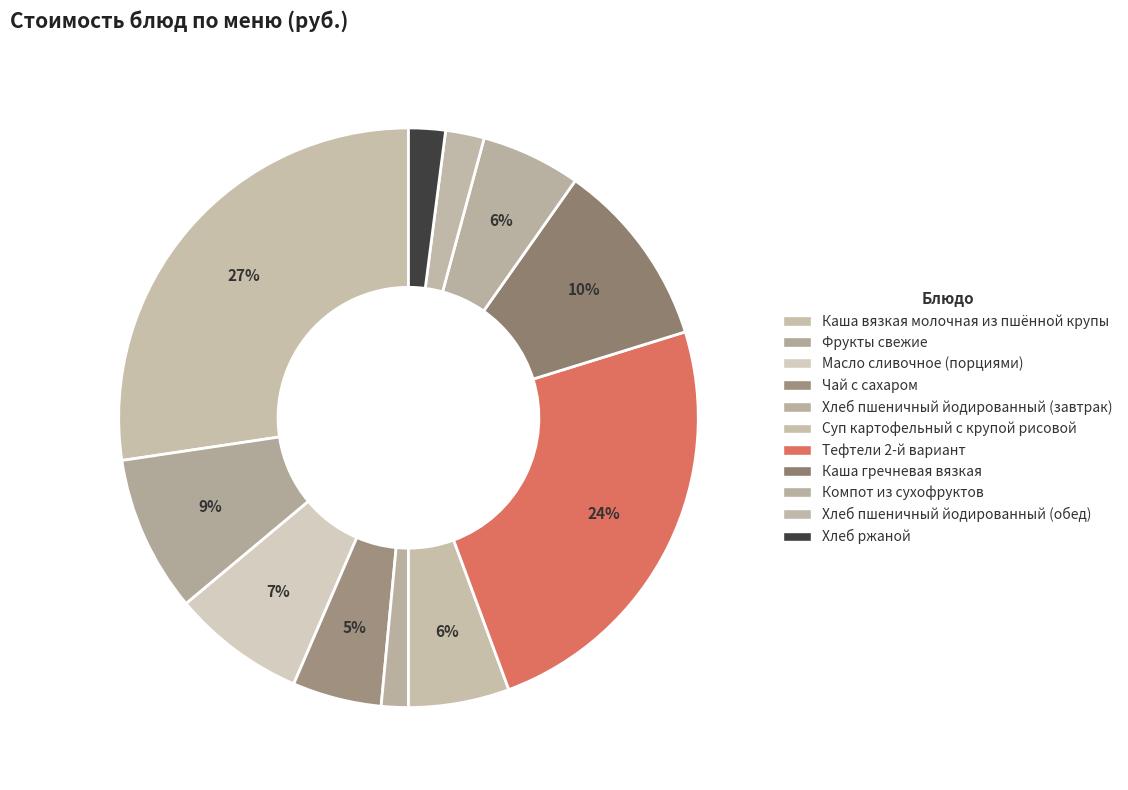

What percentage is the Масло сливочное (порциями) slice, to the nearest percent?

7%